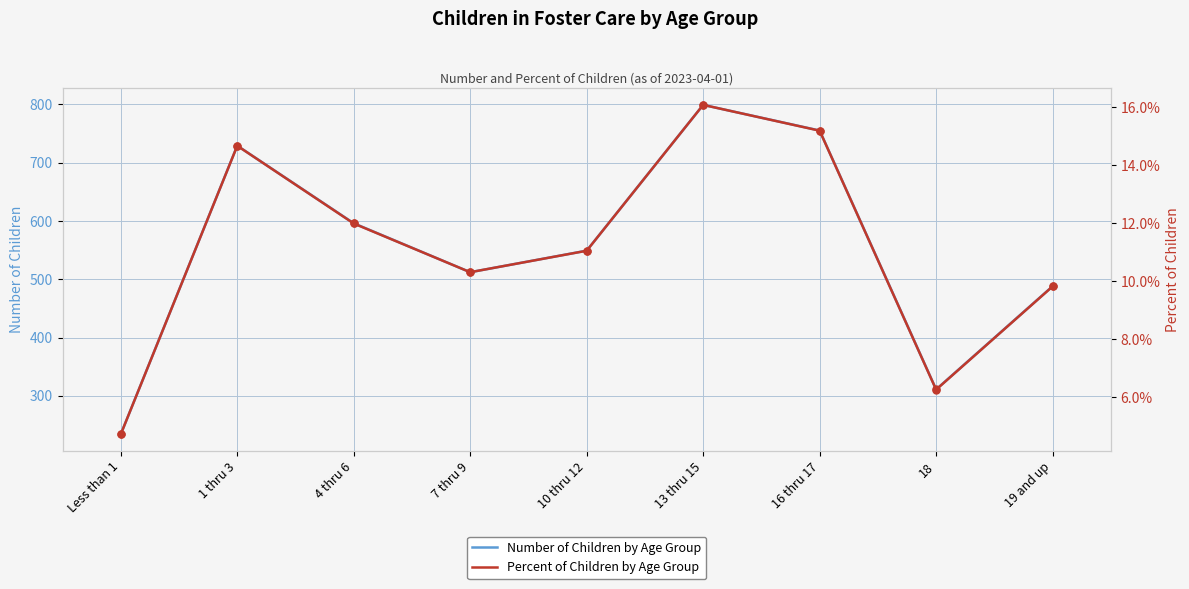

What position from the left is 10 thru 12?

5